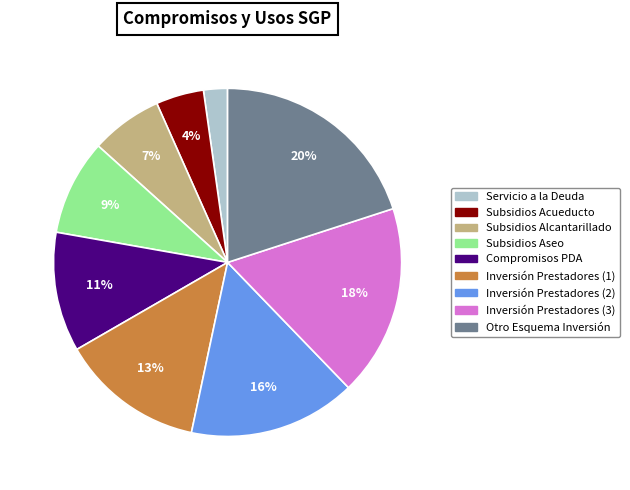

Combined, do Inversión Prestadores (1) and Otro Esquema Inversión account for over 50%?

No